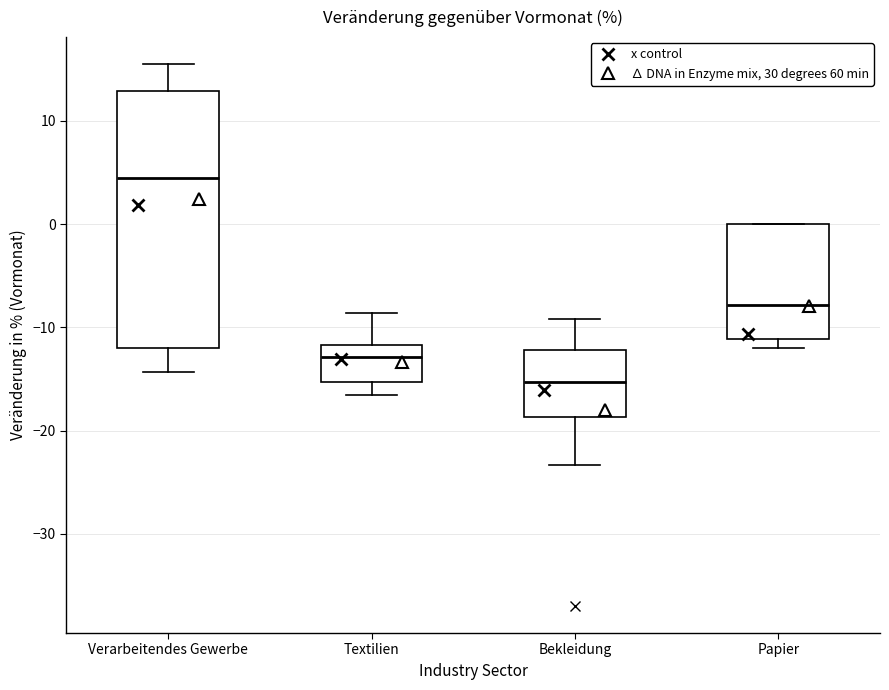

Which box has the highest median line?

Verarbeitendes Gewerbe